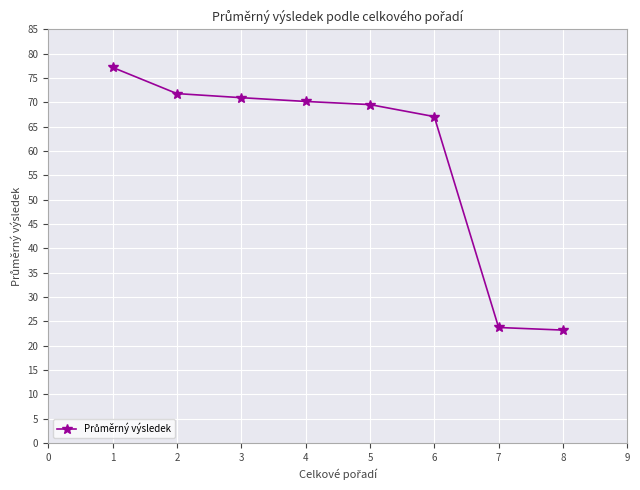

True or false: the data has more than 1 interior local peaks.

False